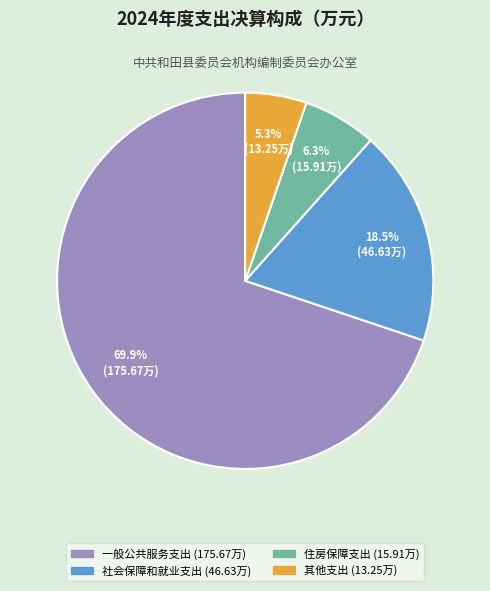

To the nearest percent, what percentage of the pie is 其他支出?

5%